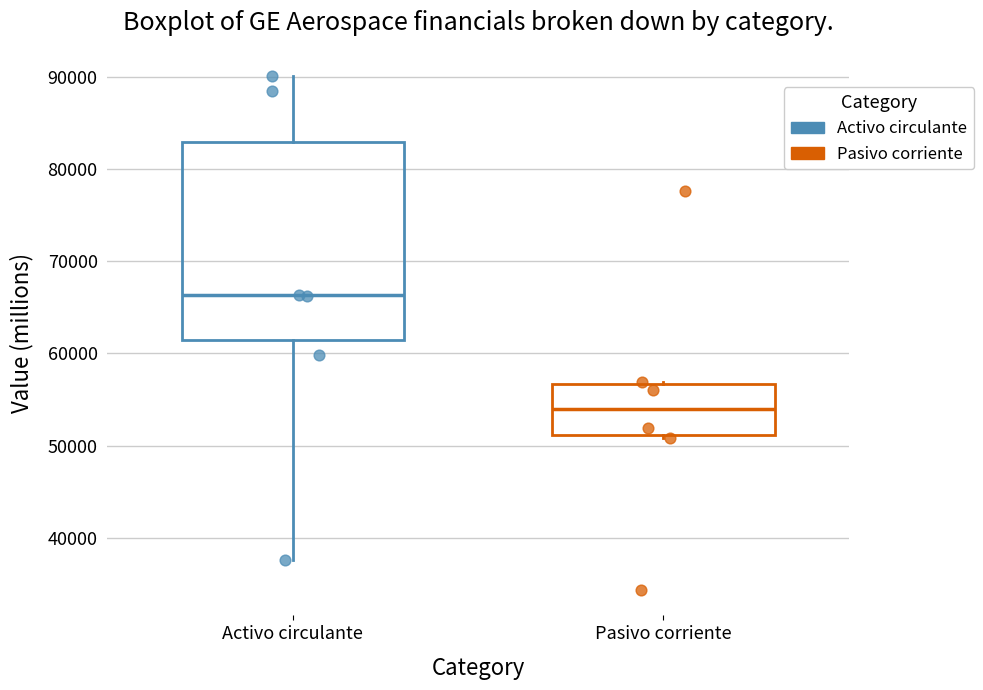

Where does the median line of the box for Activo circulante sit on the y-axis? The values are not printed on the chart, so give them approximately, as read against the axis.

66000